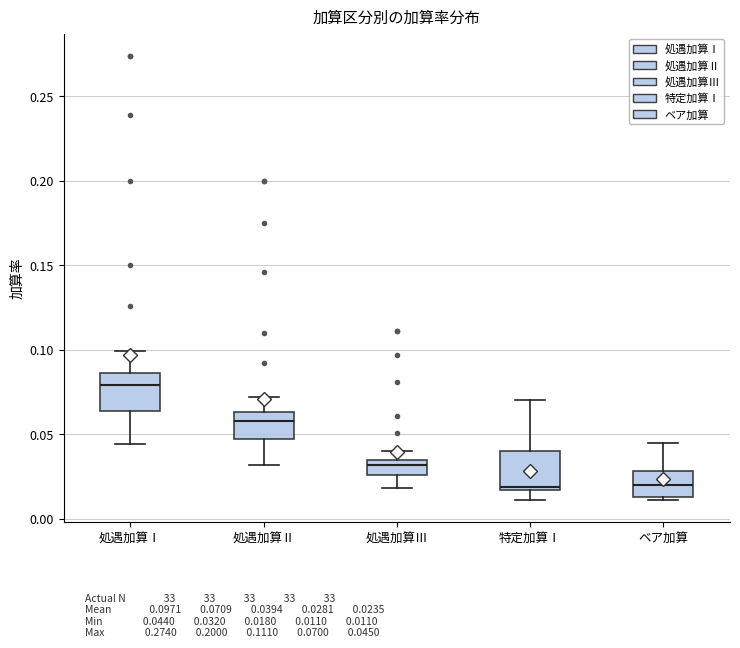

Reading left to right, transcribe this box plot: for each box, give where its median line is, the range the box spans, and where its two whiskers end, as read against the y-axis. The values are not printed on the chart, so give them approximately, as read against the axis.

処遇加算Ⅰ: median 0.080, box 0.065 to 0.085, whiskers 0.045 to 0.100
処遇加算Ⅱ: median 0.060, box 0.045 to 0.065, whiskers 0.030 to 0.070
処遇加算Ⅲ: median 0.030, box 0.025 to 0.035, whiskers 0.020 to 0.040
特定加算Ⅰ: median 0.020, box 0.015 to 0.040, whiskers 0.010 to 0.070
ベア加算: median 0.020, box 0.015 to 0.030, whiskers 0.010 to 0.045